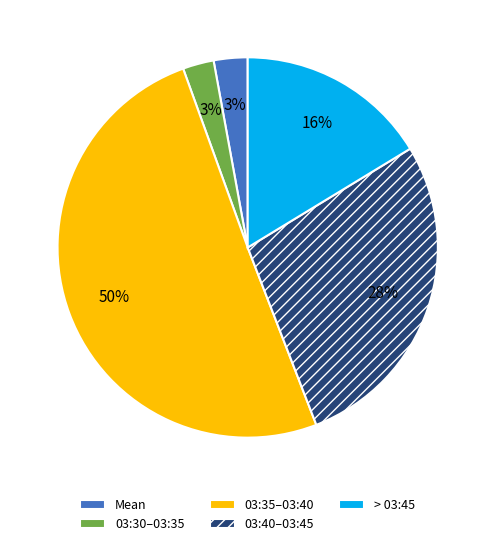

What is the largest slice in the pie chart?

03:35–03:40